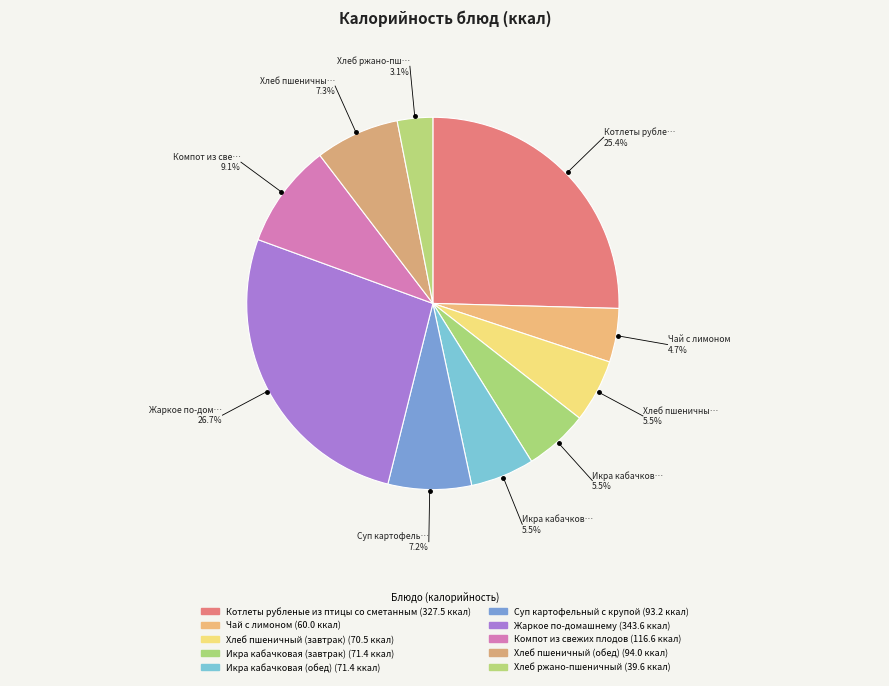

The Жаркое по-домашнему slice represents 35% of the pie. True or false?

False